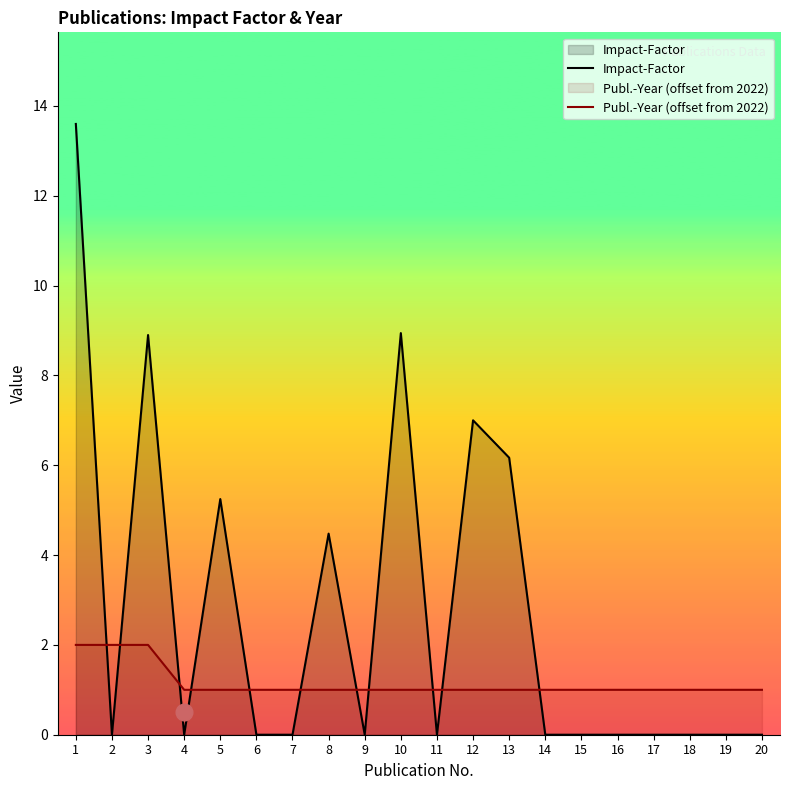

After their last crossing, which series has the higher values: Impact-Factor or Publ.-Year (offset from 2022)?

Publ.-Year (offset from 2022)